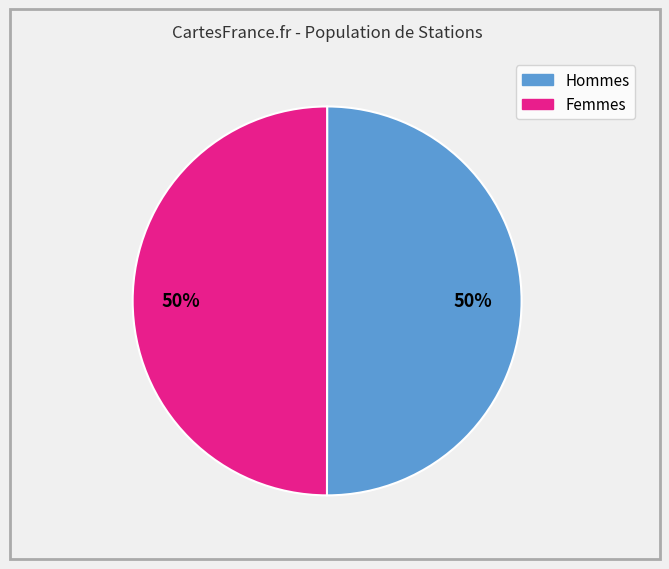

To the nearest percent, what is the average slice percentage?

50%